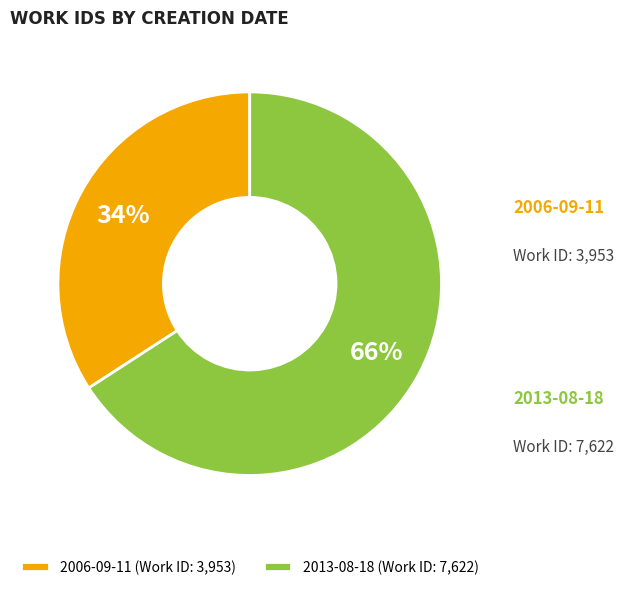

How many slices are in this pie chart?

2